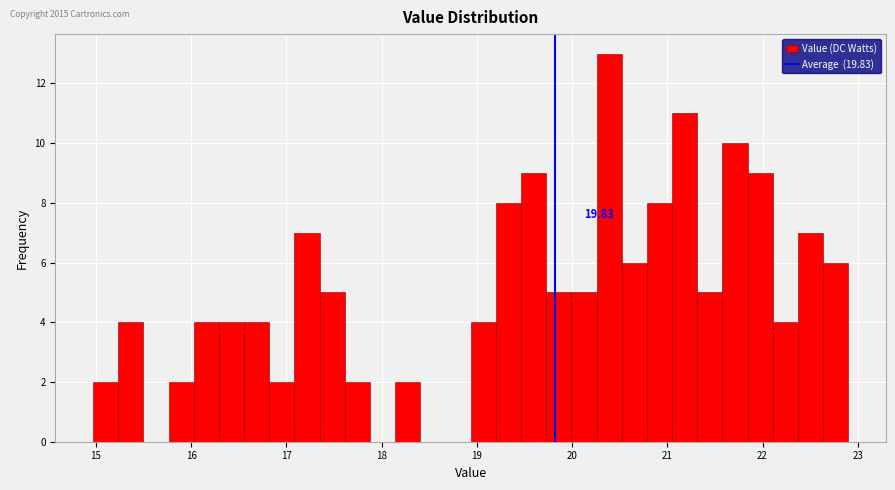

Read against the x-axis, roughly where is the centre of the tallest bar?

20.4